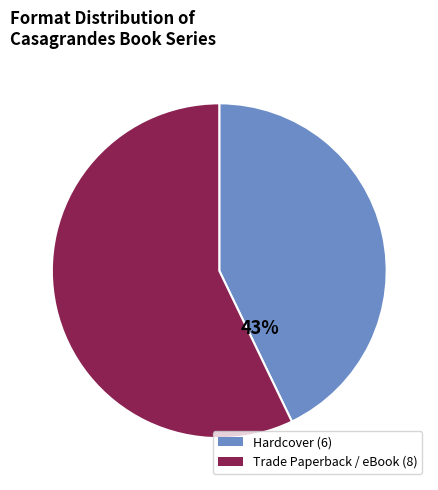

Count the number of slices in the pie.

2